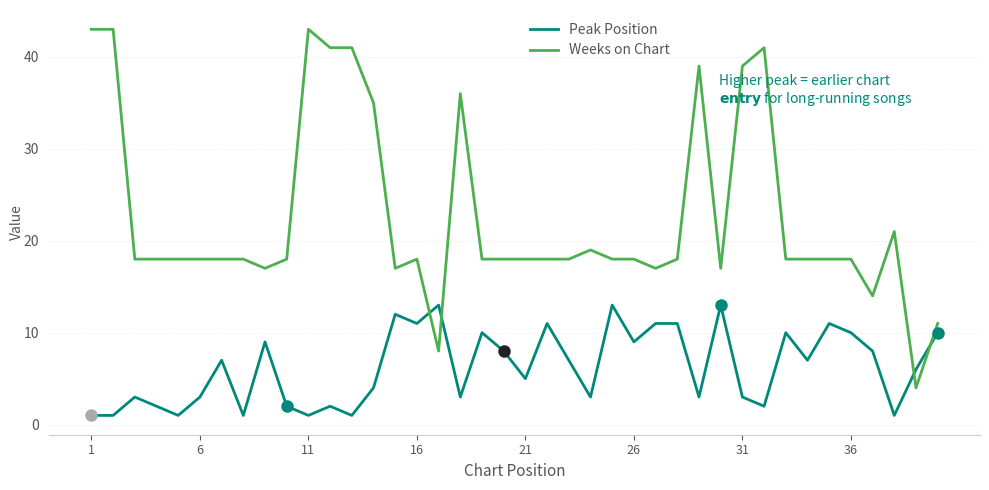

How many times do Peak Position and Weeks on Chart cross each other?

4